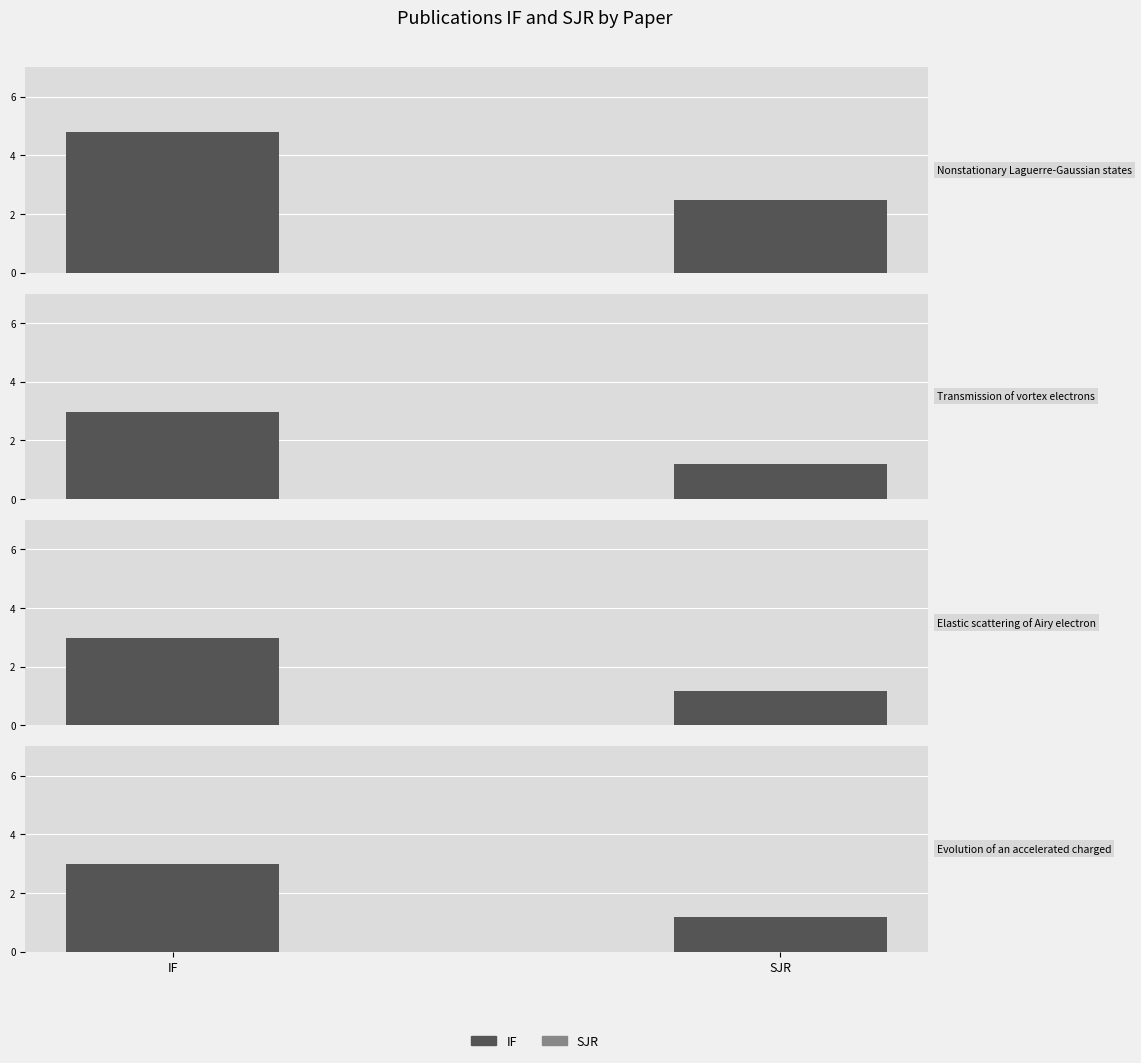

What is the average value of the IF series?

3.4